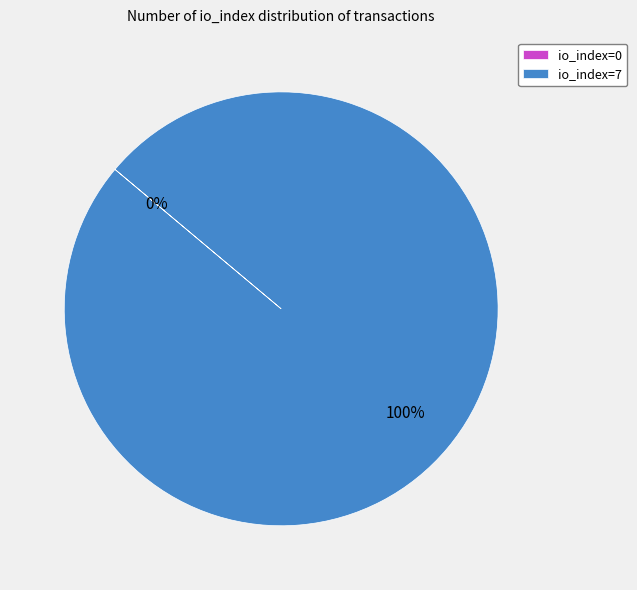

What is the majority slice?

io_index=7